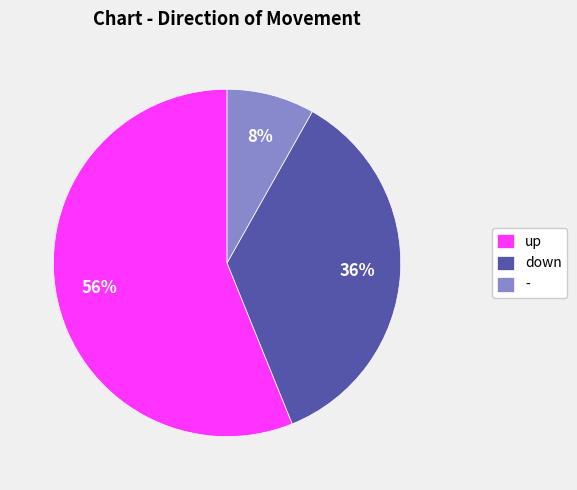

Is there any slice that represents more than half of the pie?

Yes